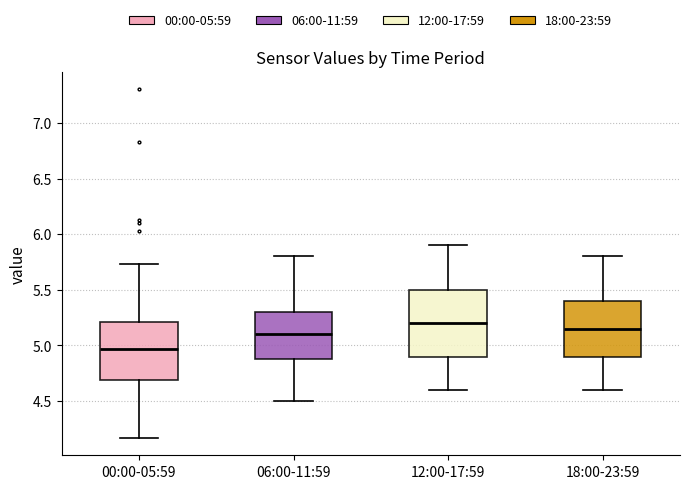

Which box's median line is the lowest?

00:00-05:59